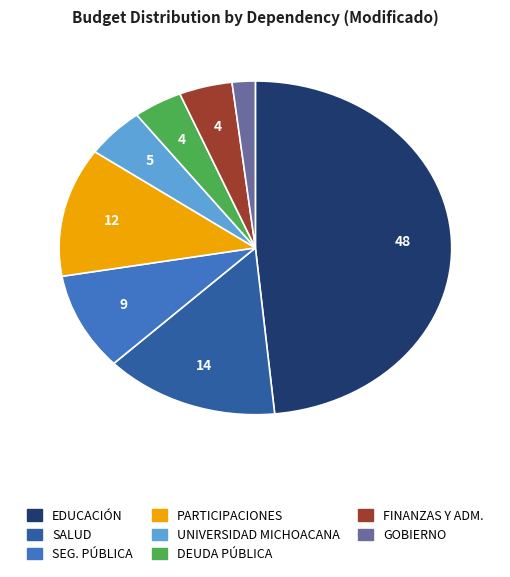

Is there any slice that represents more than half of the pie?

No